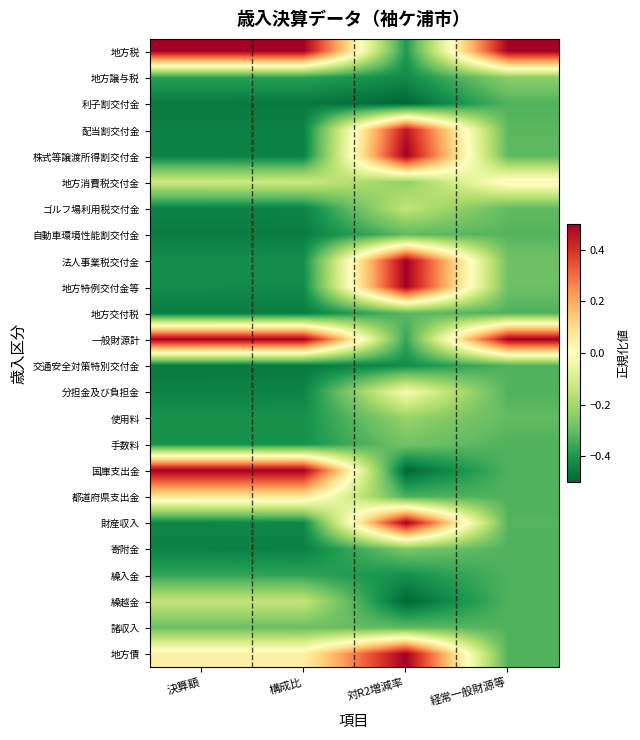

At how many categories does at least one series exceed 0?

4